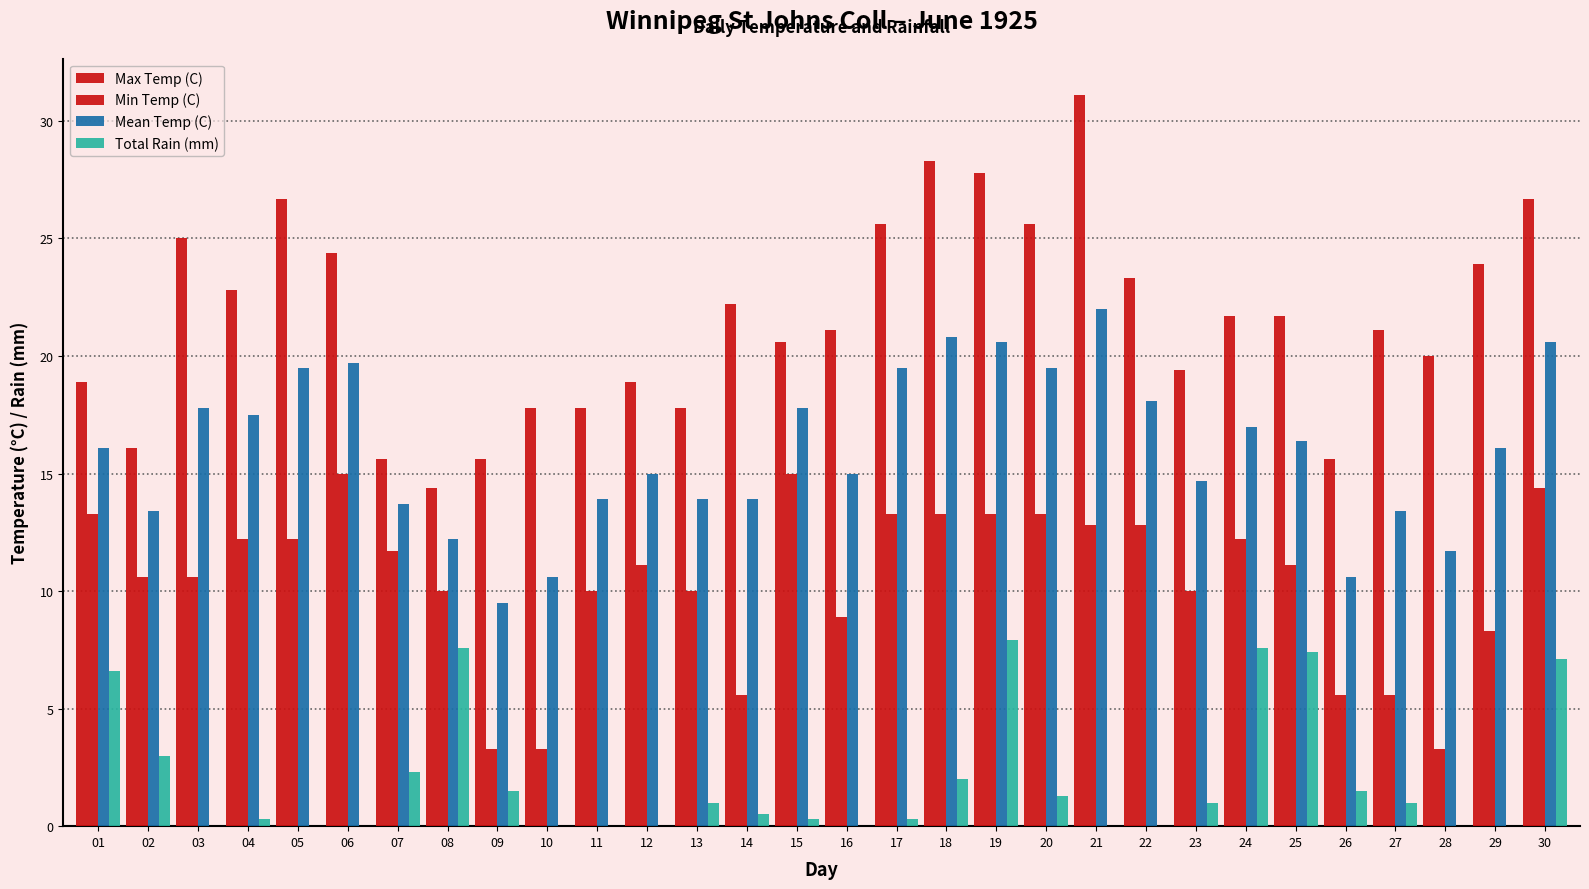

Which series has the widest spread of values?

Max Temp (C)